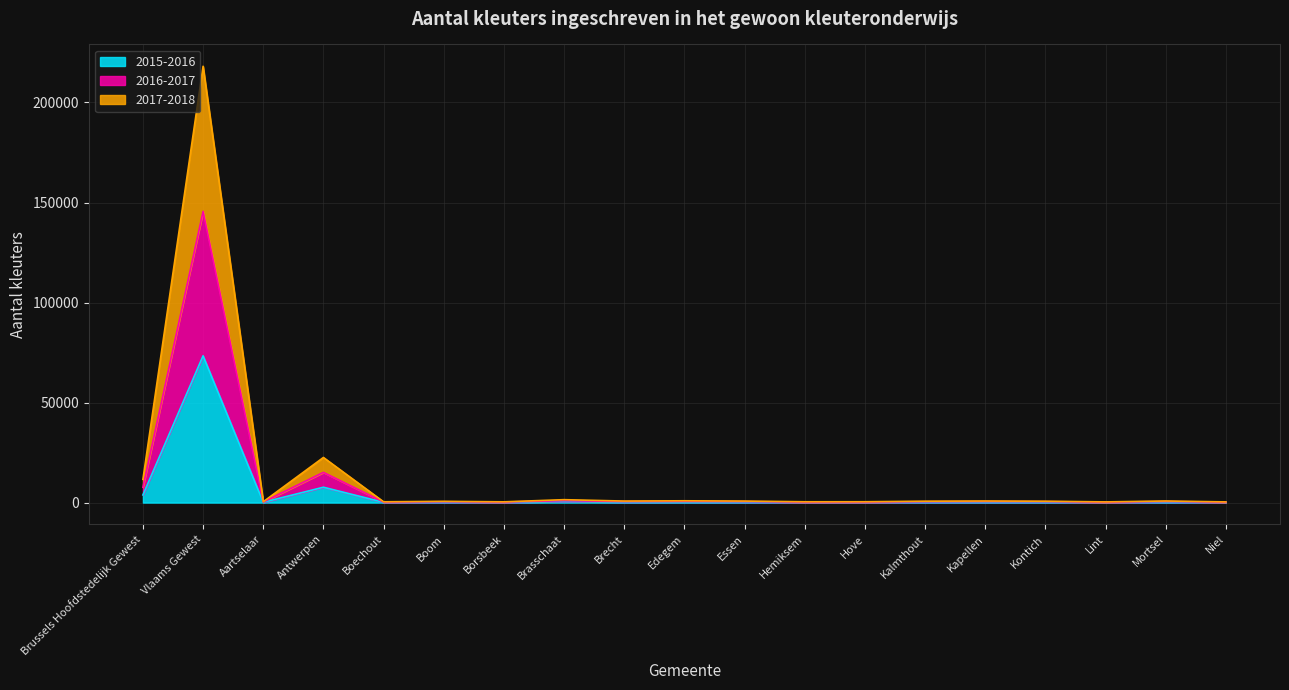

What position from the left is Kontich?

16